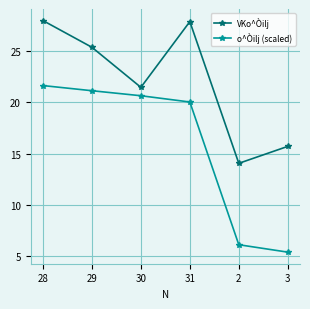

What is the difference between the VKo^Òilj values at 29 and 2?

11.3